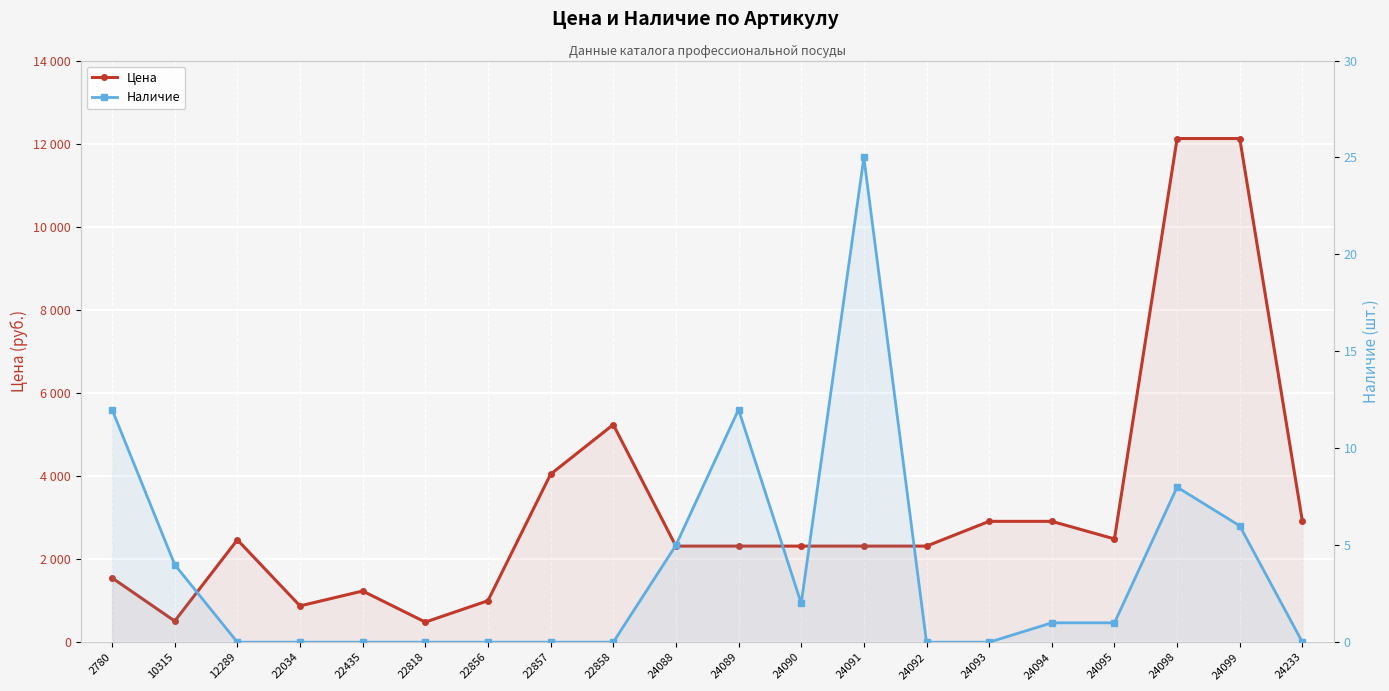

Which series has the largest total across all categories?

Цена